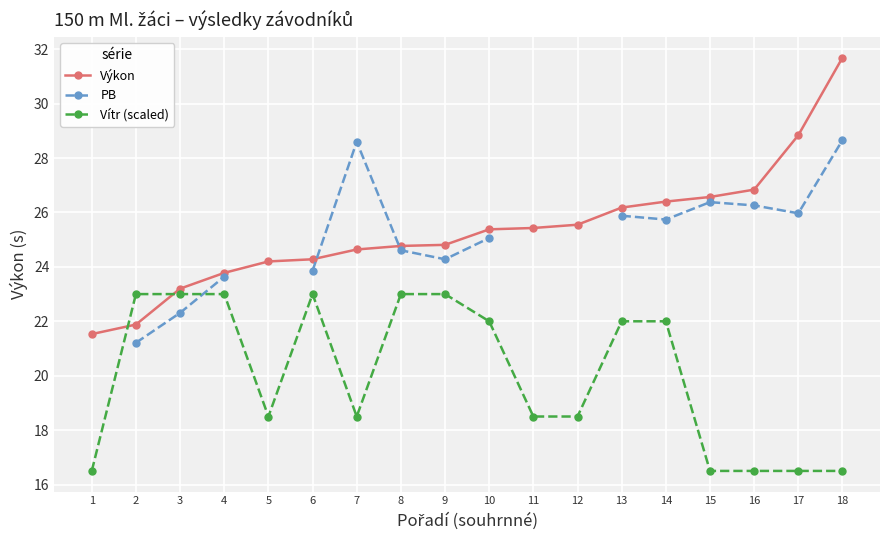

True or false: Vítr (scaled) has a value of 7.2 at 15.

False